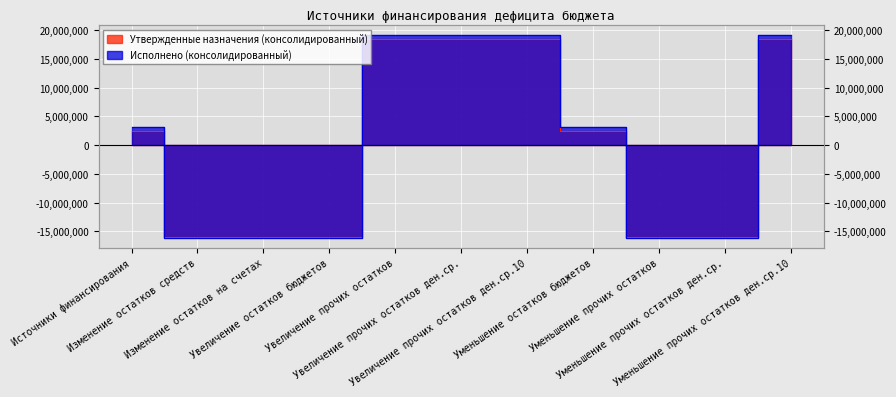

Is it true that Исполнено (консолидированный) equals 10872239.1 at Увеличение прочих остатков ден.ср.?

False